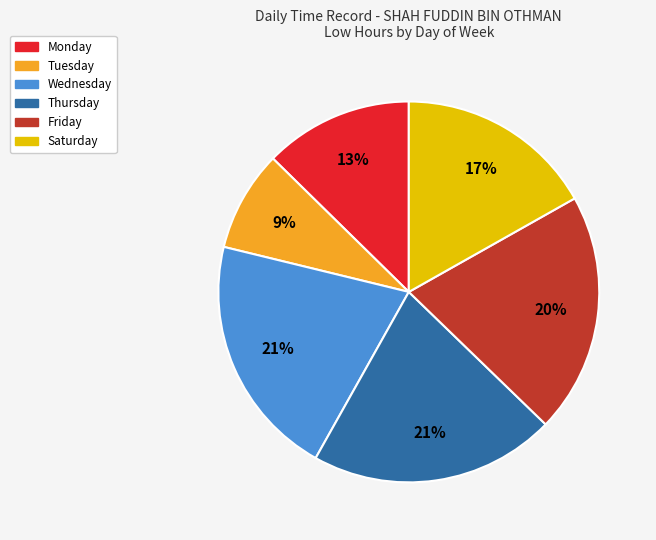

To the nearest percent, what is the average slice percentage?

17%